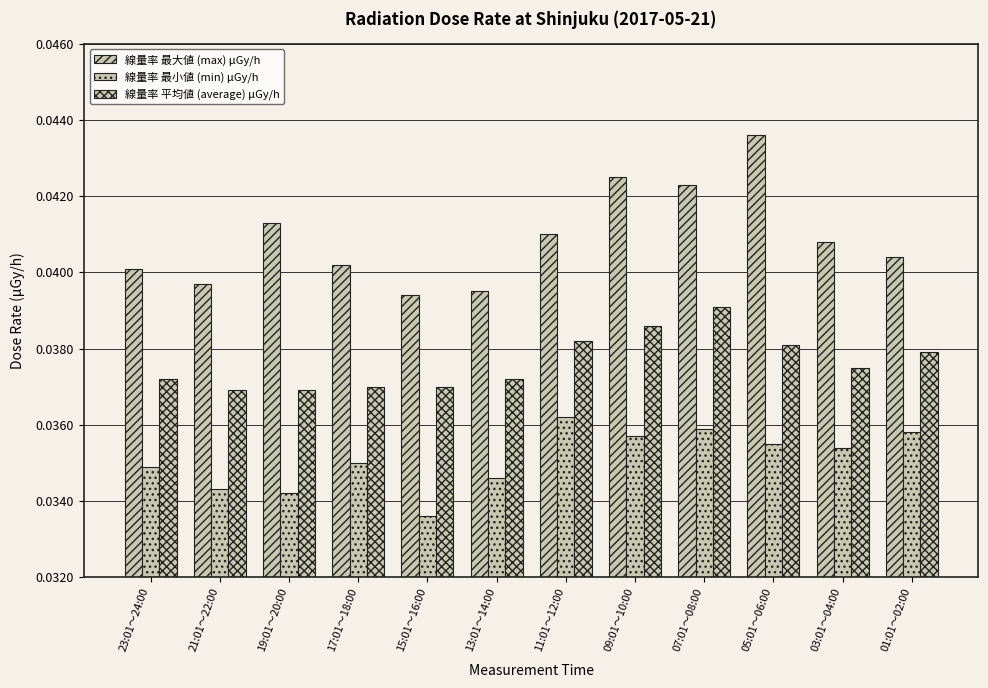

Is it true that 線量率 最小値 (min) μGy/h equals 0.0 at 07:01～08:00?

True